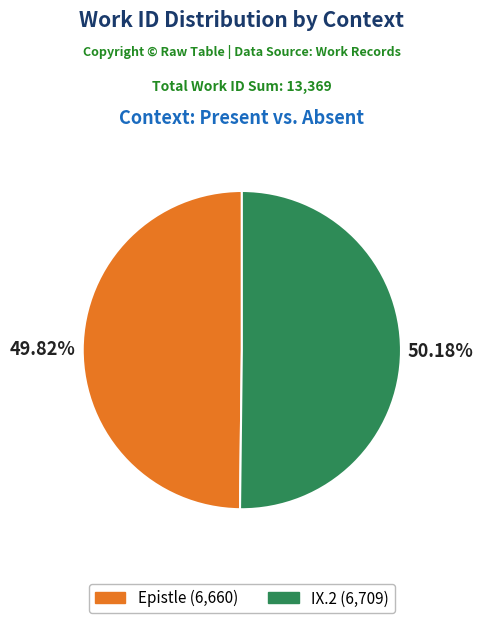

Is there a majority slice in this chart?

Yes